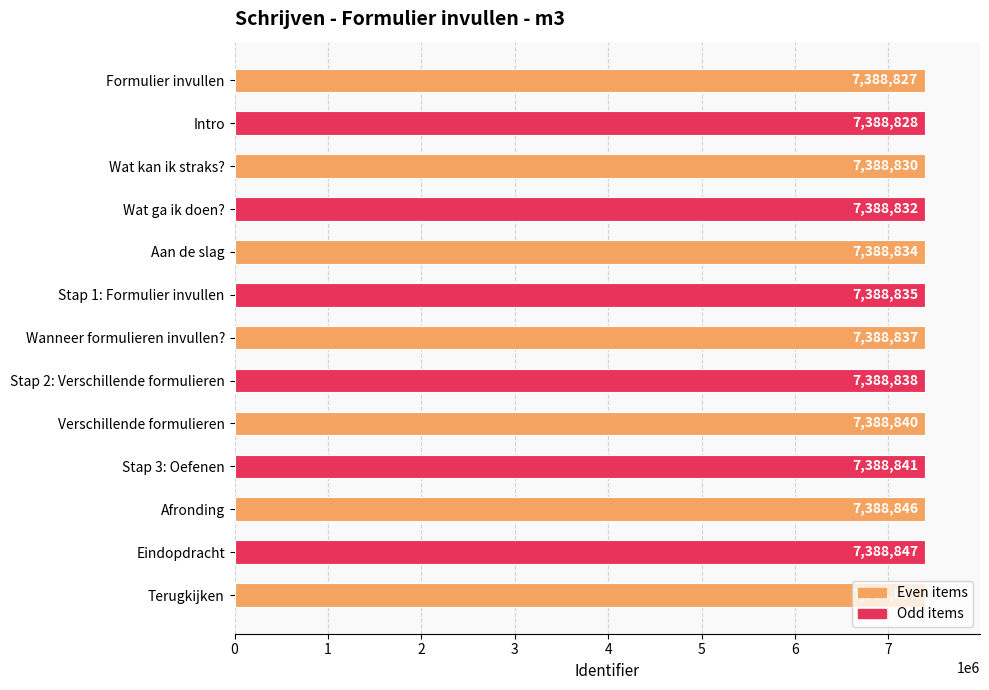

List the labels in order of value, smallest first.

Formulier invullen, Intro, Wat kan ik straks?, Wat ga ik doen?, Aan de slag, Stap 1: Formulier invullen, Wanneer formulieren invullen?, Stap 2: Verschillende formulieren, Verschillende formulieren, Stap 3: Oefenen, Afronding, Eindopdracht, Terugkijken